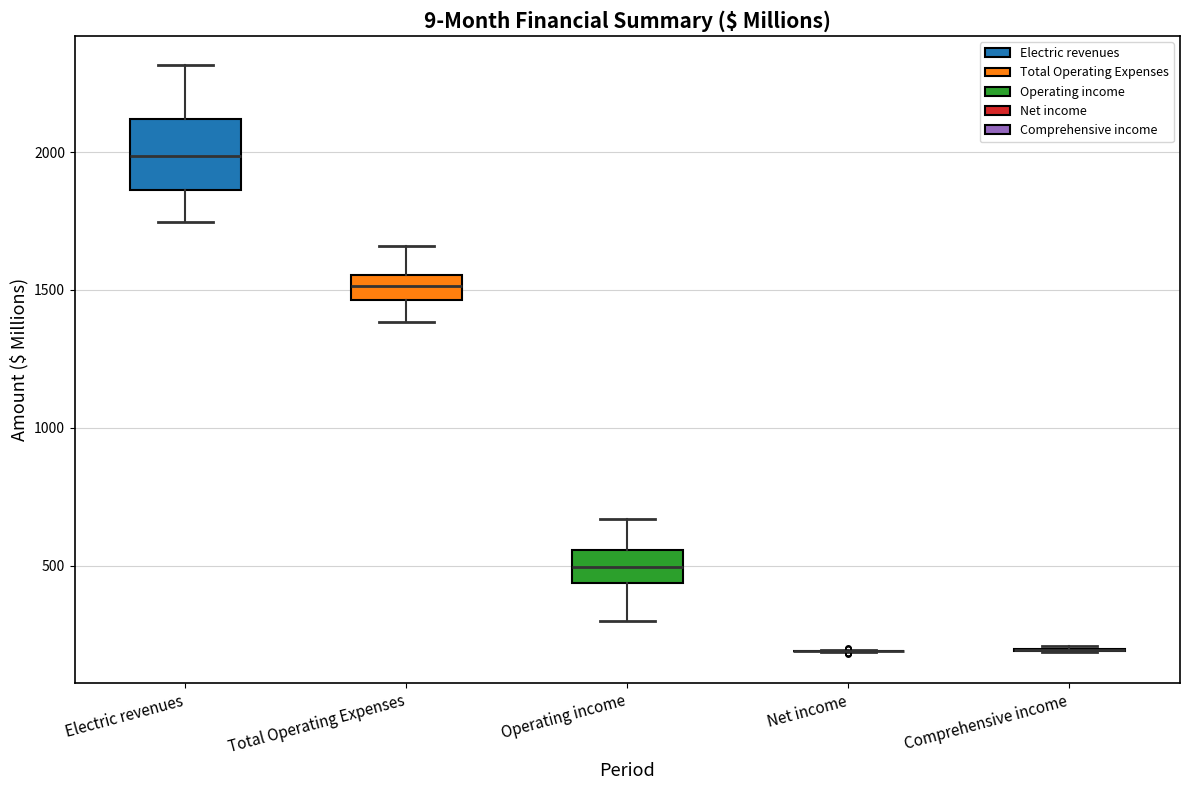

Comparing the boxes themselves (not the whiskers), which one is the tallest?

Electric revenues